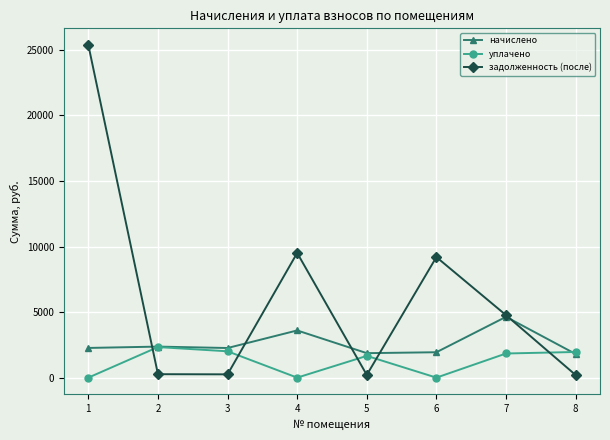

The value of задолженность (после) at 6 is 16166.2. True or false?

False